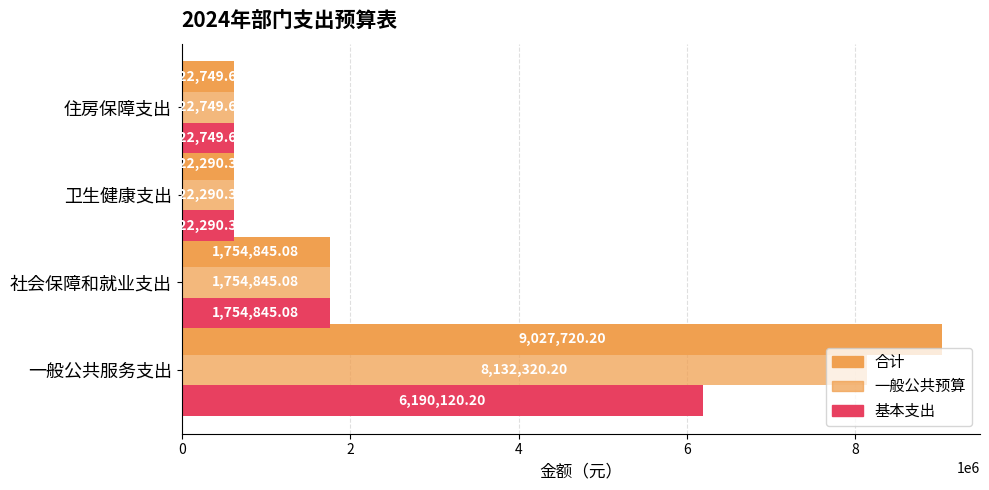

How many series are shown in this chart?

3